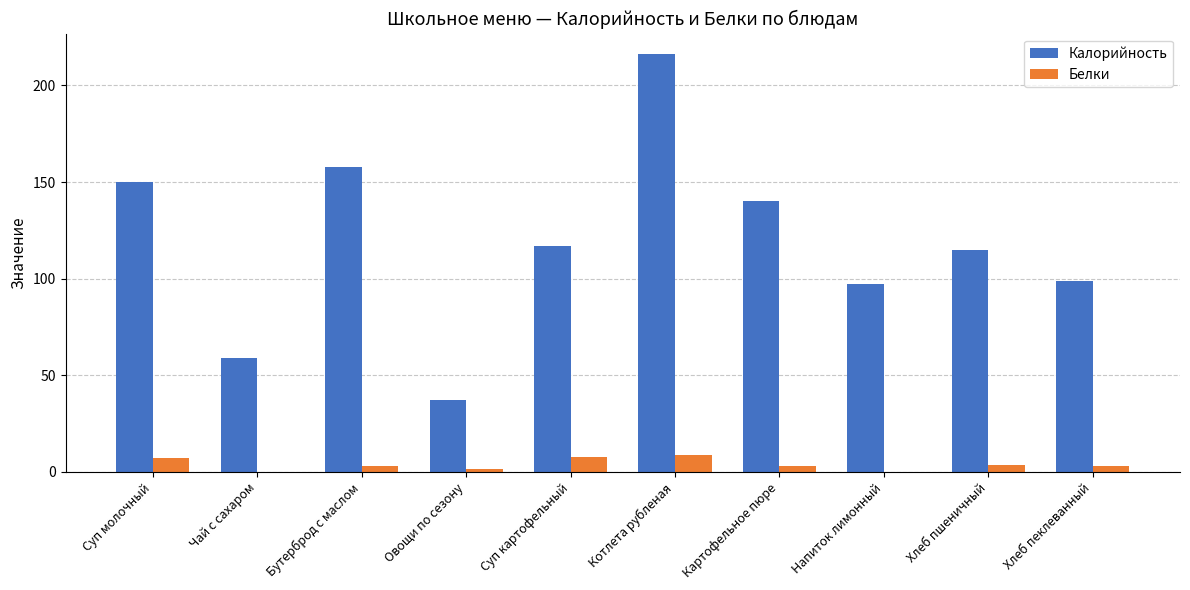

What is the difference between the Белки values at Хлеб пеклеванный and Овощи по сезону?

1.9